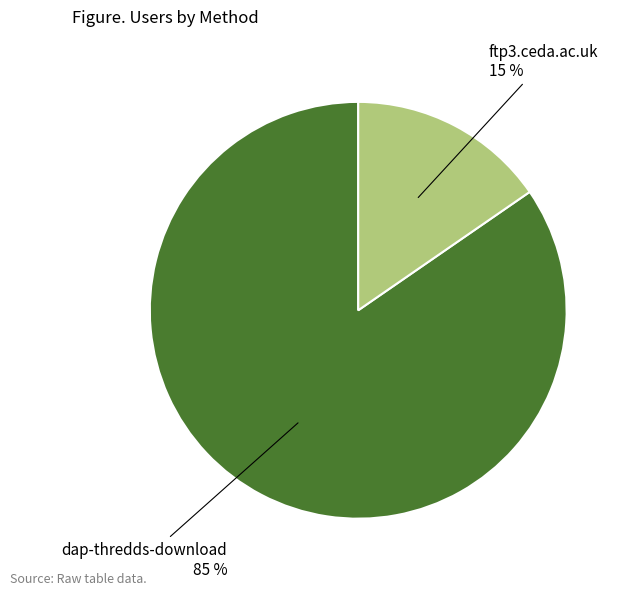

Is there any slice that represents more than half of the pie?

Yes